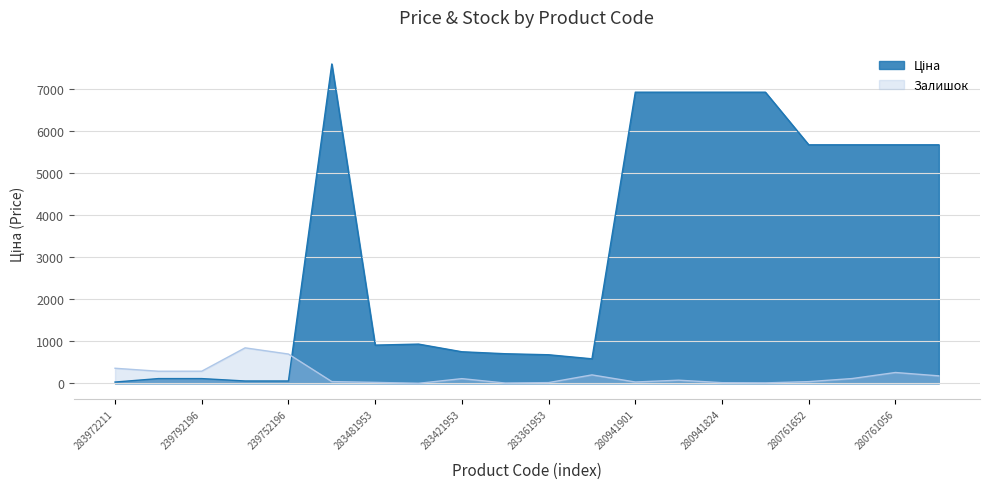

Reading left to right, what are all the values shown in this chart?

Ціна: 283972211=32.0	239792197=114.1	239792196=114.1	239752197=57.0	239752196=57.0	284392211=7596.5	283481953=910.4	283451953=934.5	283421953=752.2	283391953=705.1	283361953=681.0	283331953=584.4	280941901=6925.7	280941856=6925.7	280941824=6925.7	280941739=6925.7	280761652=5673.8	280761644=5673.8	280761056=5673.8	280761054=5673.8
Залишок: 283972211=360.0	239792197=289.0	239792196=290.0	239752197=845.0	239752196=698.0	284392211=43.0	283481953=24.0	283451953=2.0	283421953=113.0	283391953=8.0	283361953=19.0	283331953=202.0	280941901=33.0	280941856=76.0	280941824=17.0	280941739=12.0	280761652=42.0	280761644=115.0	280761056=259.0	280761054=179.0